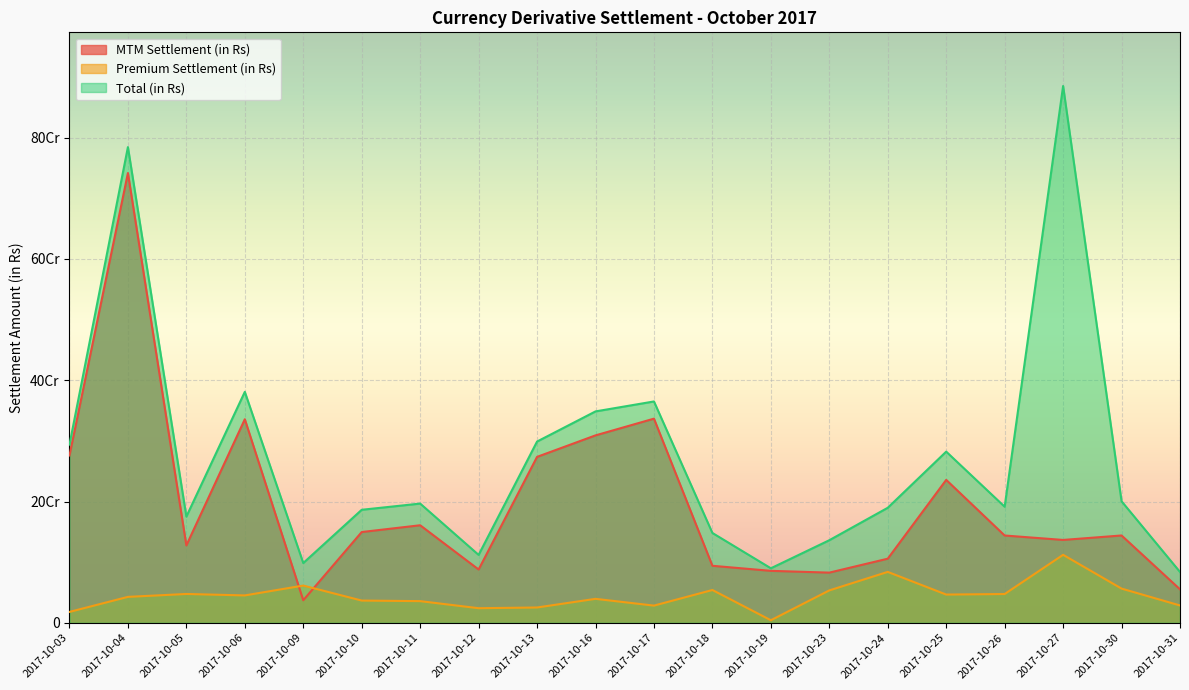

What is the sum of the MTM Settlement (in Rs) values at 2017-10-19 and 2017-10-12?

173593750.0